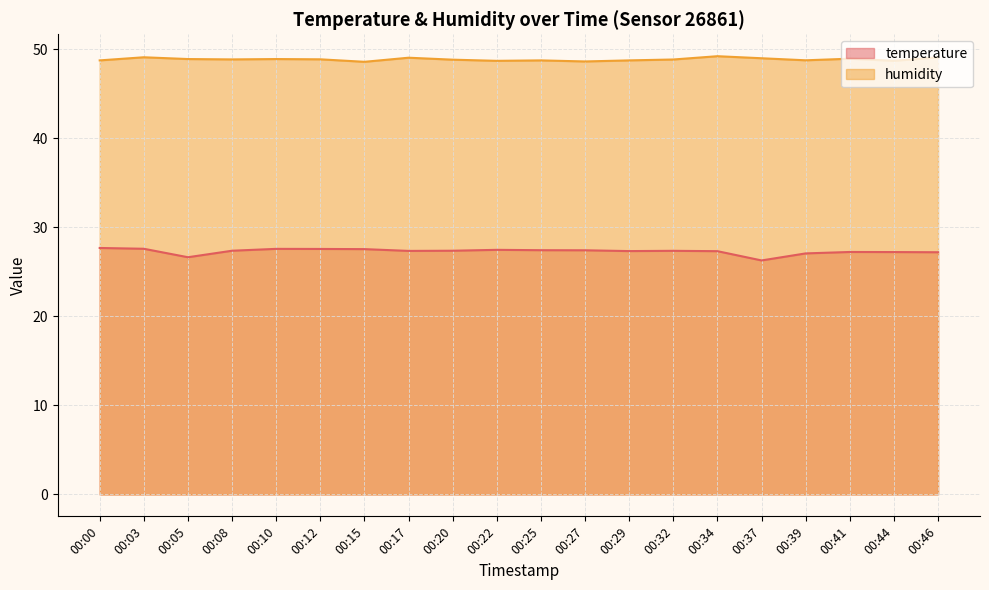

How many lines are shown in the chart?

2